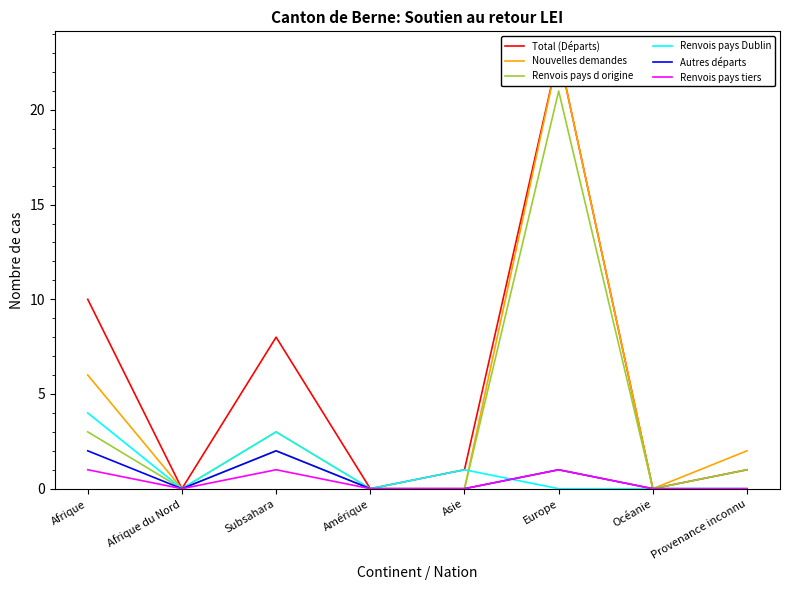

What is the difference between the Total (Départs) values at Amérique and Subsahara?

8